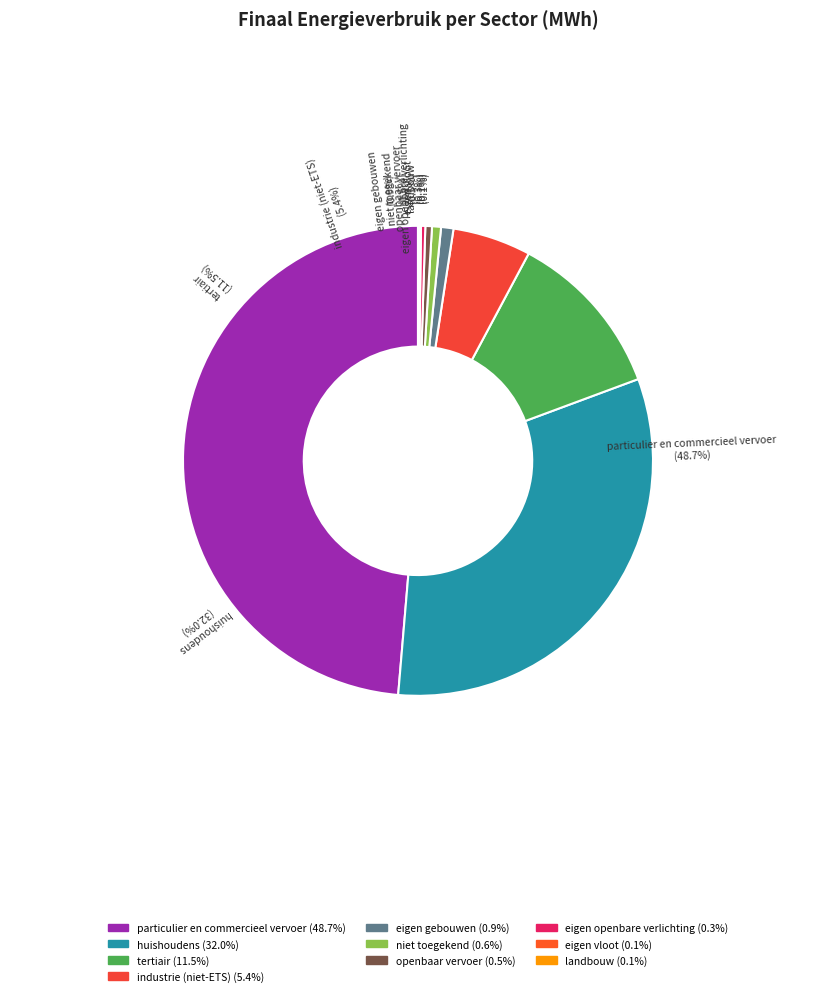

True or false: industrie (niet-ETS) accounts for 5% of the total.

True